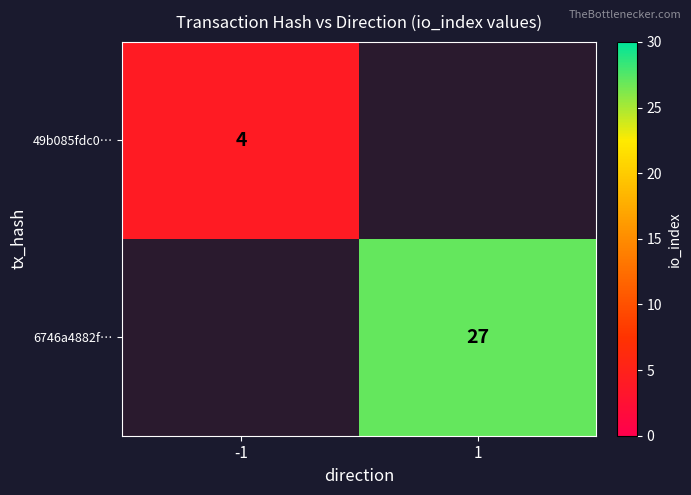

The value of 6746a4882f… at 1 is 27. True or false?

True